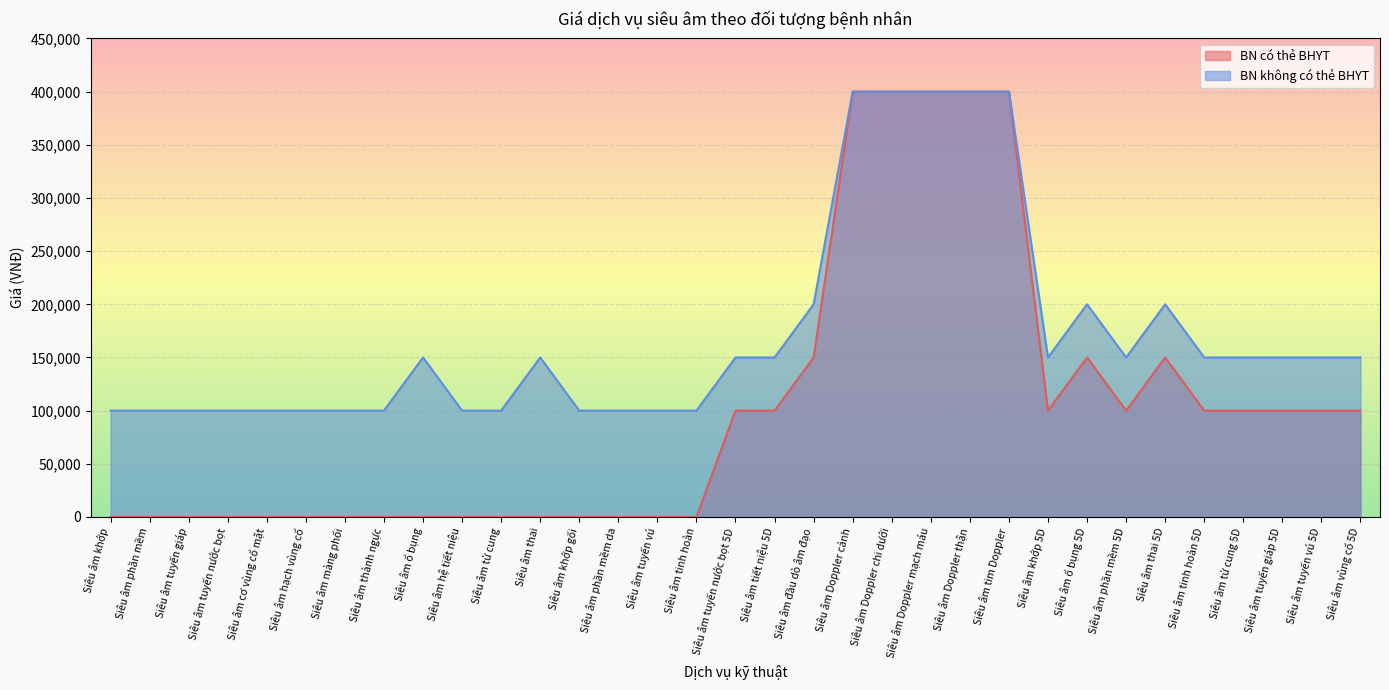

What are all the series names shown in the legend?

BN có thẻ BHYT, BN không có thẻ BHYT